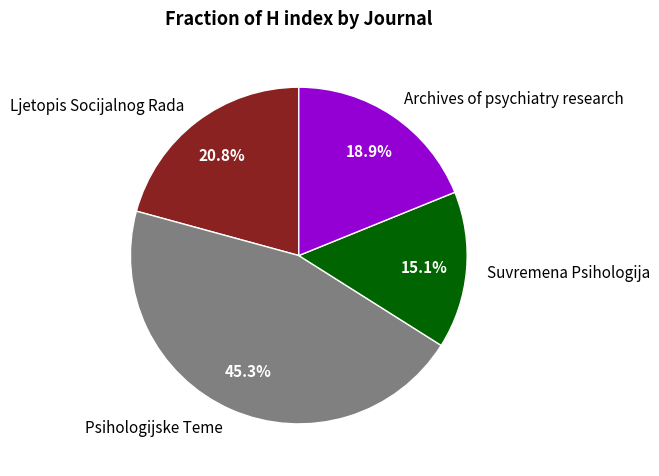

True or false: Suvremena Psihologija accounts for 25% of the total.

False